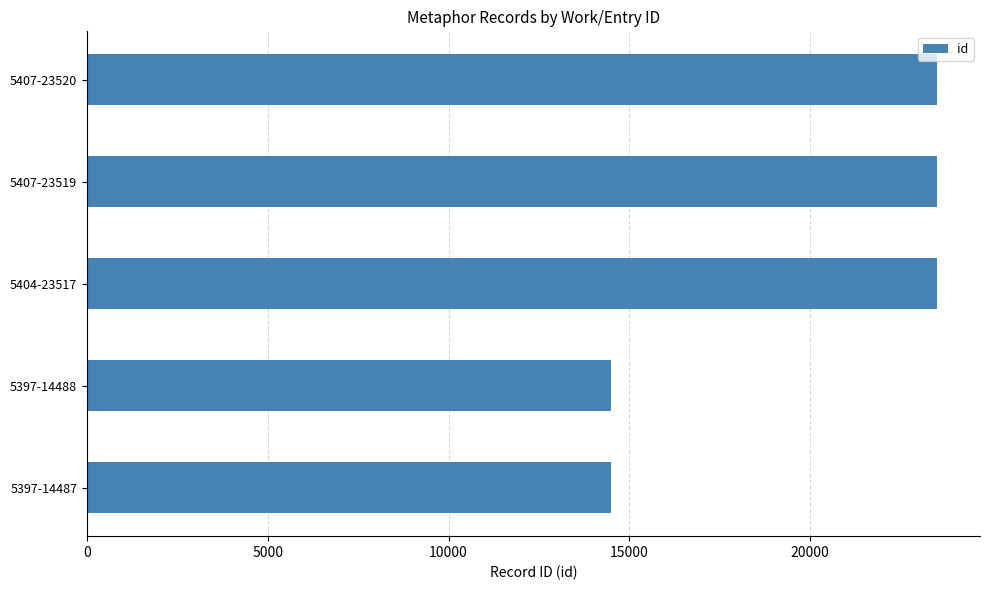

What is the ratio of the value at 5407-23519 to the value at 5407-23520?

1.0